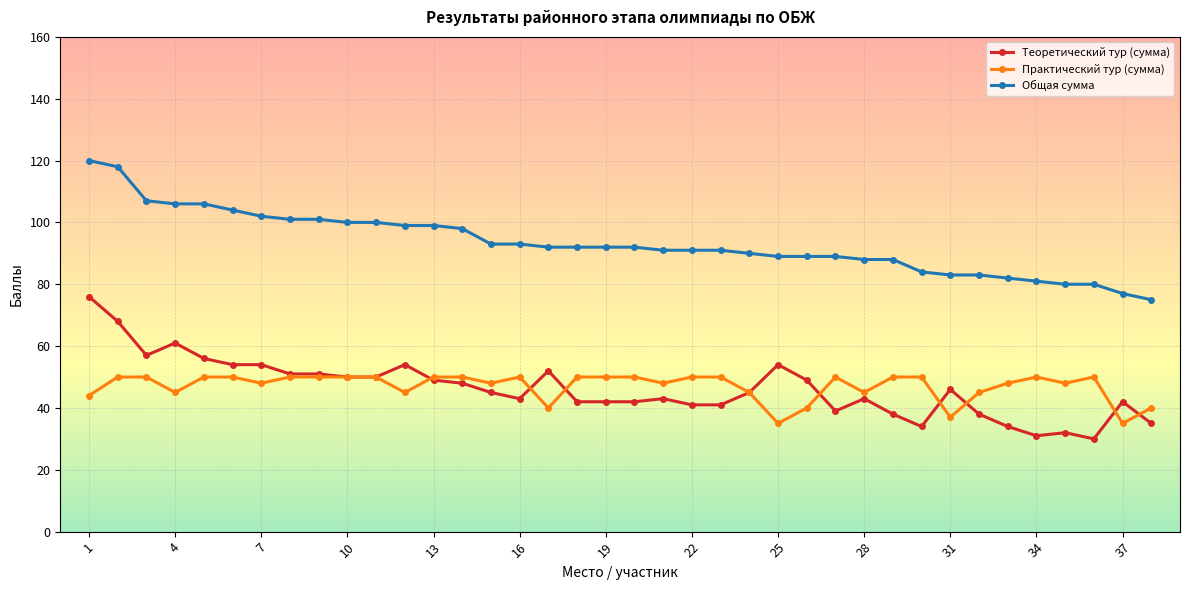

What is the minimum value shown in the chart?

30